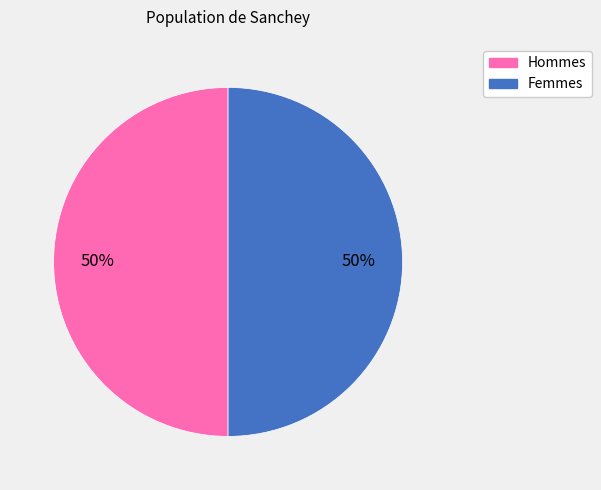

How many segments does this pie chart have?

2